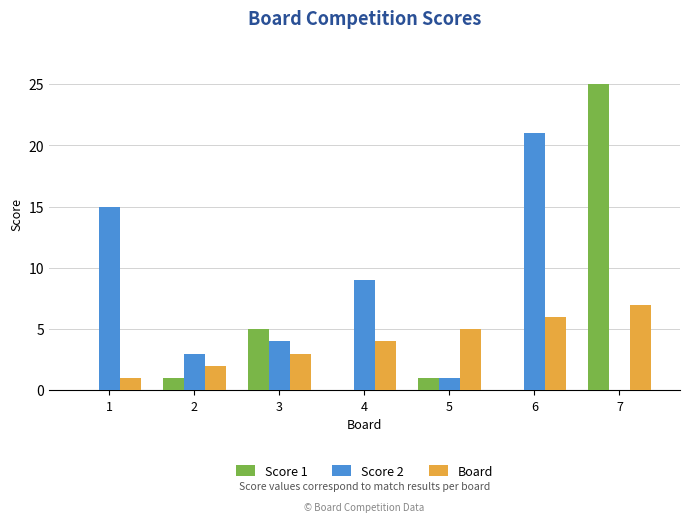

Between 4 and 5, which series saw the biggest shift?

Score 2